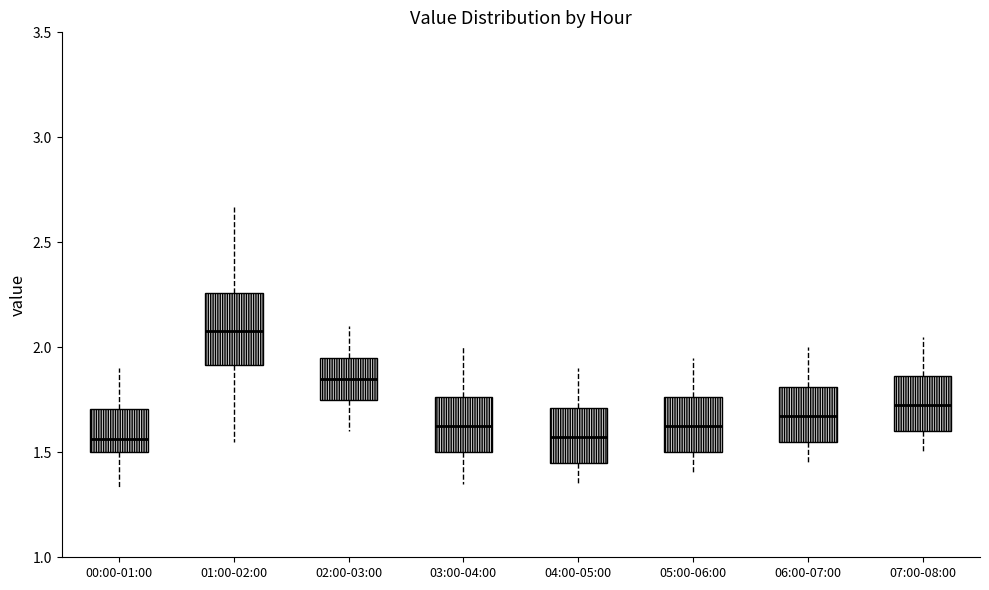

Reading left to right, read every box against the y-axis: the position of its median line, the range the box covers, and the ends of its whiskers. The values are not printed on the chart, so give them approximately, as read against the axis.

00:00-01:00: median 1.55, box 1.50 to 1.70, whiskers 1.35 to 1.90
01:00-02:00: median 2.10, box 1.90 to 2.25, whiskers 1.55 to 2.65
02:00-03:00: median 1.85, box 1.75 to 1.95, whiskers 1.60 to 2.10
03:00-04:00: median 1.65, box 1.50 to 1.75, whiskers 1.35 to 2.00
04:00-05:00: median 1.60, box 1.45 to 1.70, whiskers 1.35 to 1.90
05:00-06:00: median 1.65, box 1.50 to 1.75, whiskers 1.40 to 1.95
06:00-07:00: median 1.70, box 1.55 to 1.80, whiskers 1.45 to 2.00
07:00-08:00: median 1.75, box 1.60 to 1.85, whiskers 1.50 to 2.05